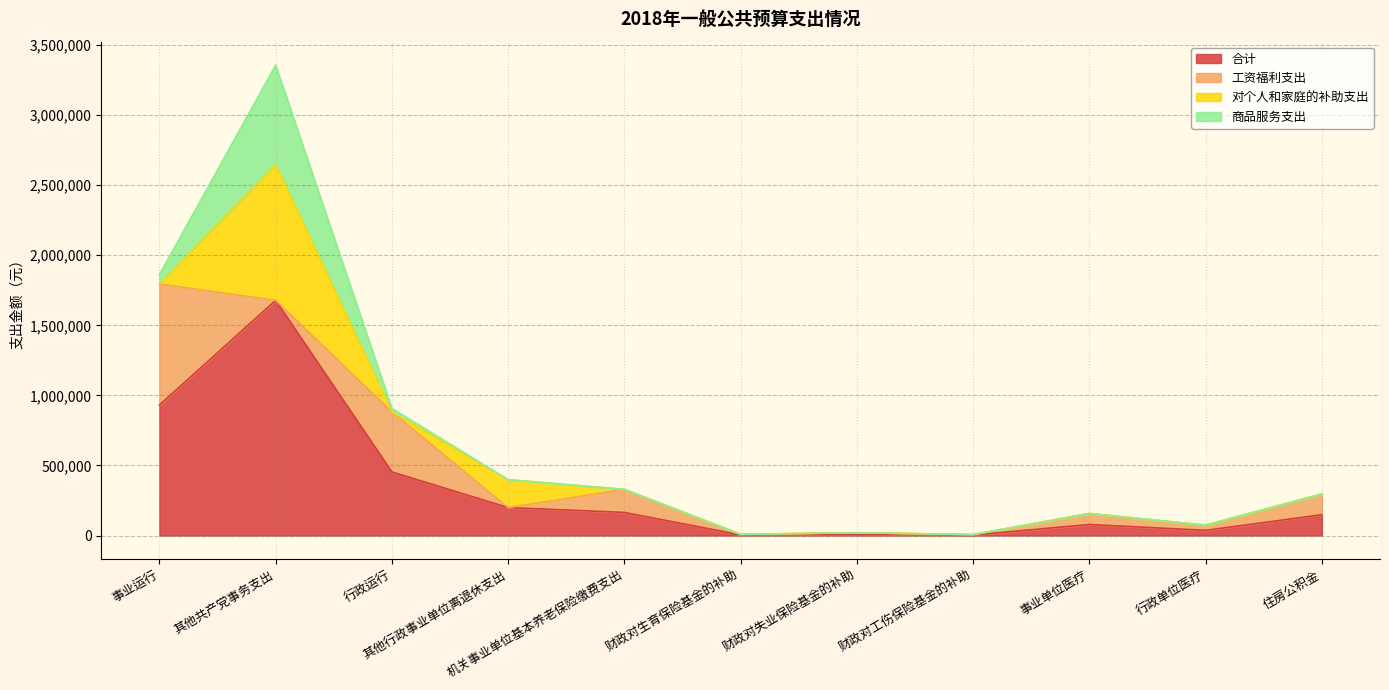

What is the value of the 合计 point at the 3rd from the left?

453513.4